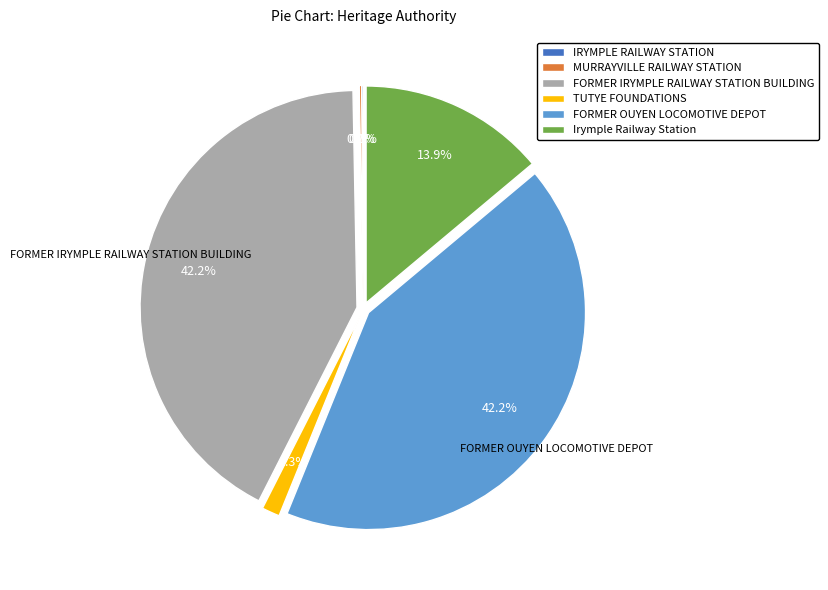

Is there any slice that represents more than half of the pie?

No